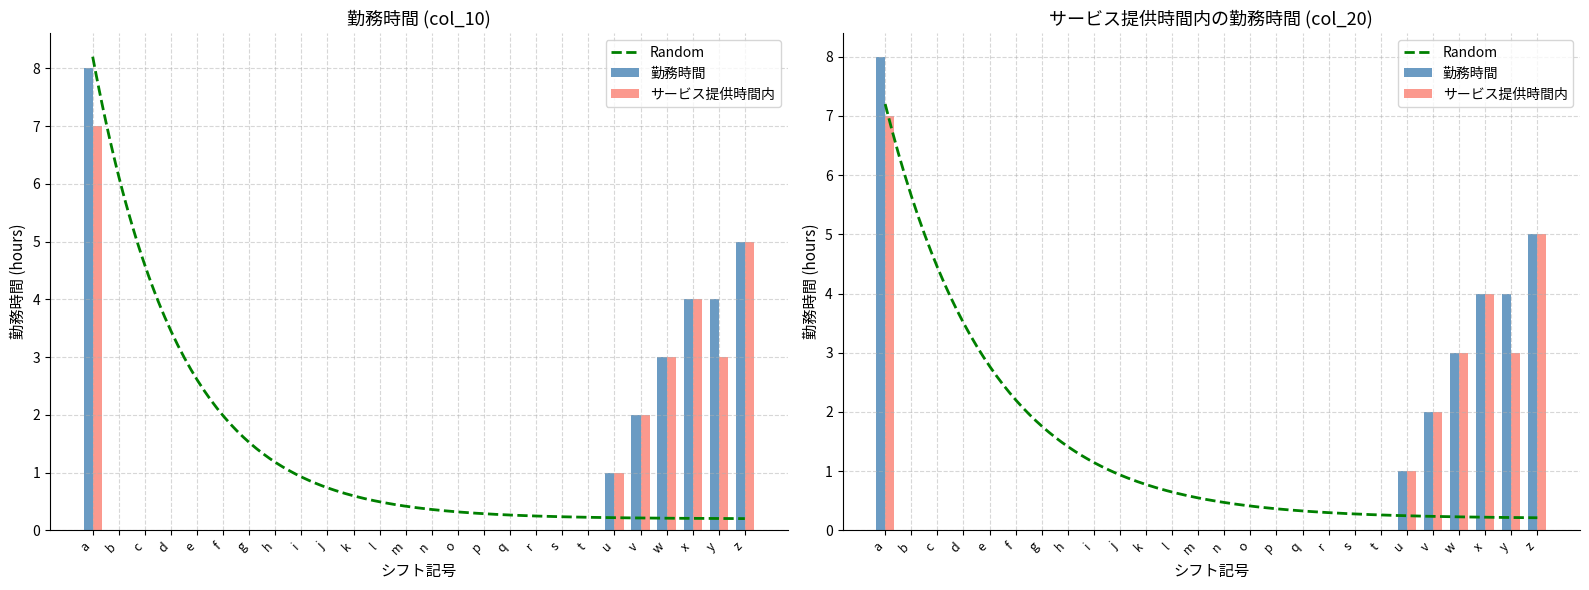

Reading left to right, extract all data points from this chart.

勤務時間: a=8	b=0	c=0	d=0	e=0	f=0	g=0	h=0	i=0	j=0	k=0	l=0	m=0	n=0	o=0	p=0	q=0	r=0	s=0	t=0	u=1	v=2	w=3	x=4	y=4	z=5
サービス提供時間内の勤務時間: a=7	b=0	c=0	d=0	e=0	f=0	g=0	h=0	i=0	j=0	k=0	l=0	m=0	n=0	o=0	p=0	q=0	r=0	s=0	t=0	u=1	v=2	w=3	x=4	y=3	z=5